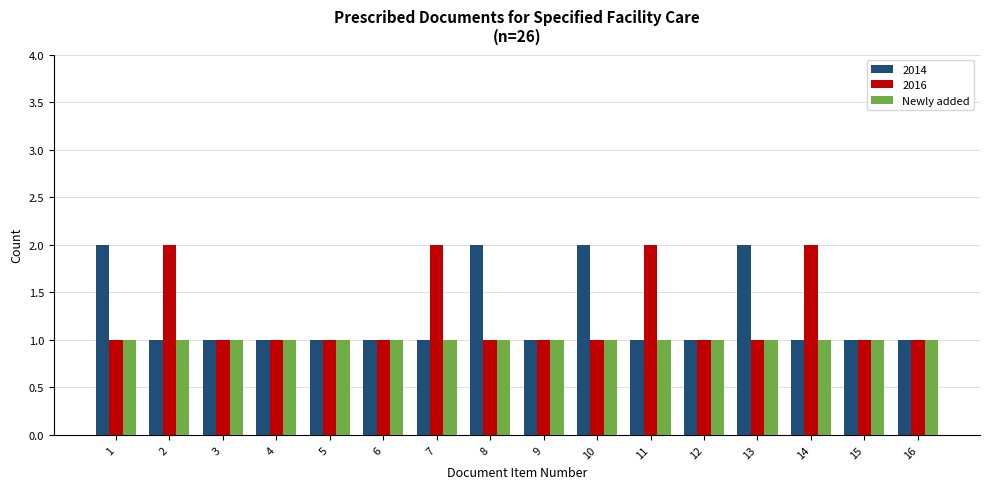

What is the total value across all series at 5?

3